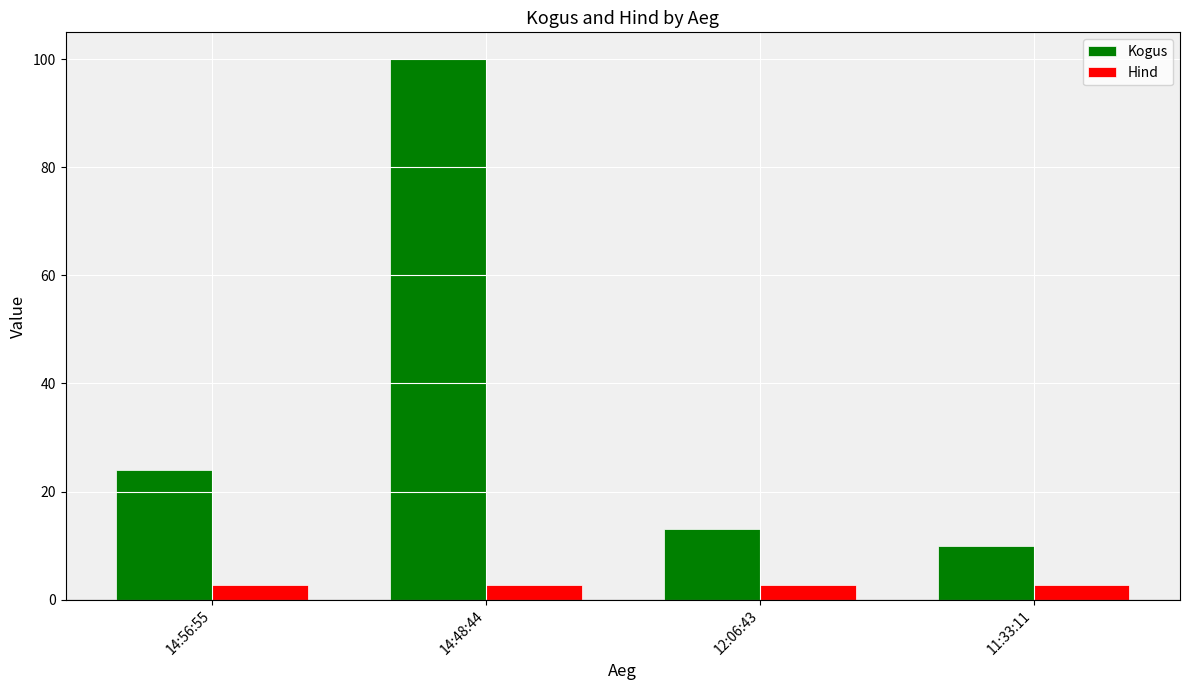

What is the sum of the Hind values at 12:06:43 and 14:56:55?

5.6